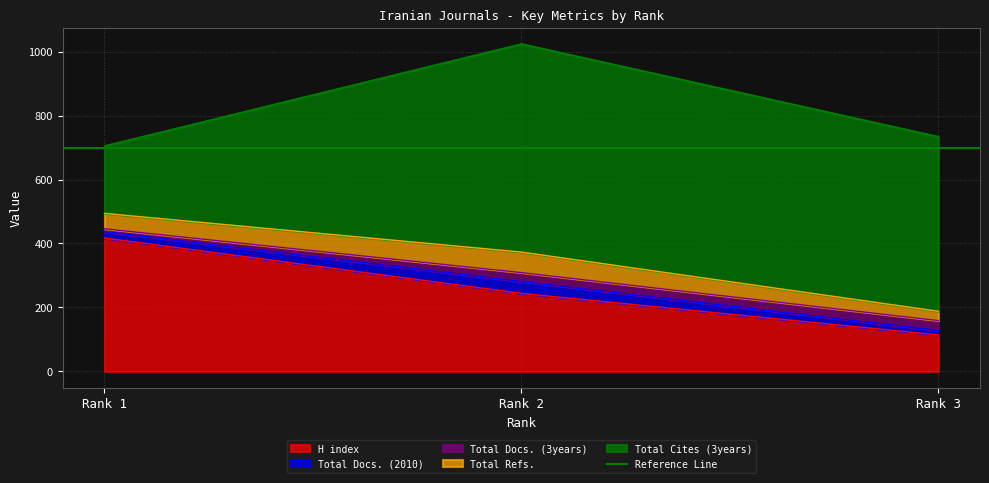

Between Rank 1 and Rank 2, which series saw the biggest shift?

Total Cites (3years)